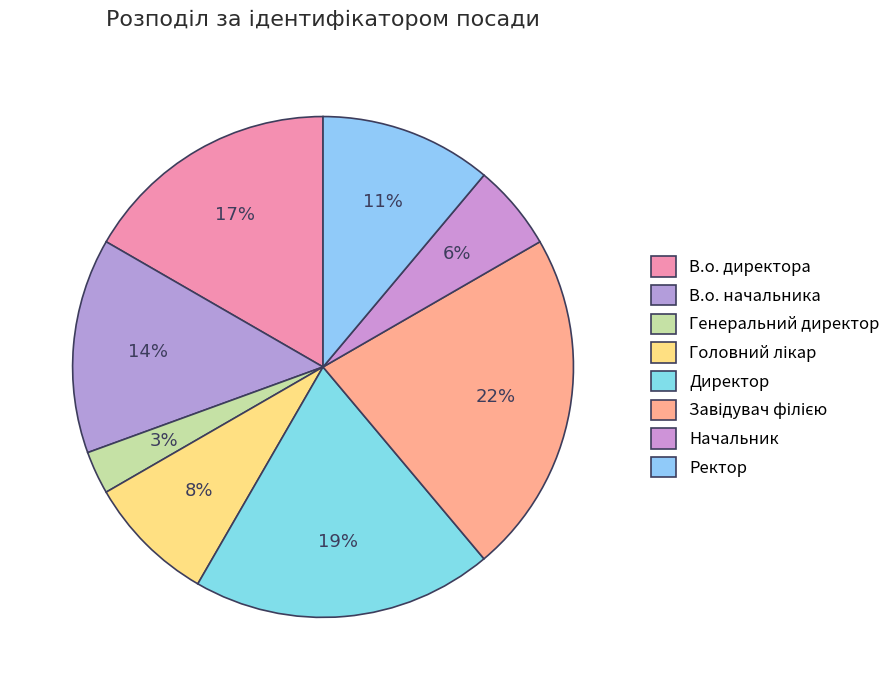

What is the total percentage of В.о. начальника and Генеральний директор?

16.7%